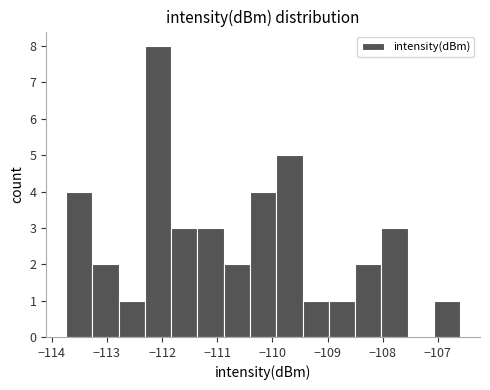

How tall is the bar that spans -107.1 to -106.6 on the x-axis? Neither the bar edges nor the heights are printed on the chart, so give them approximately, as read against the axes.

1